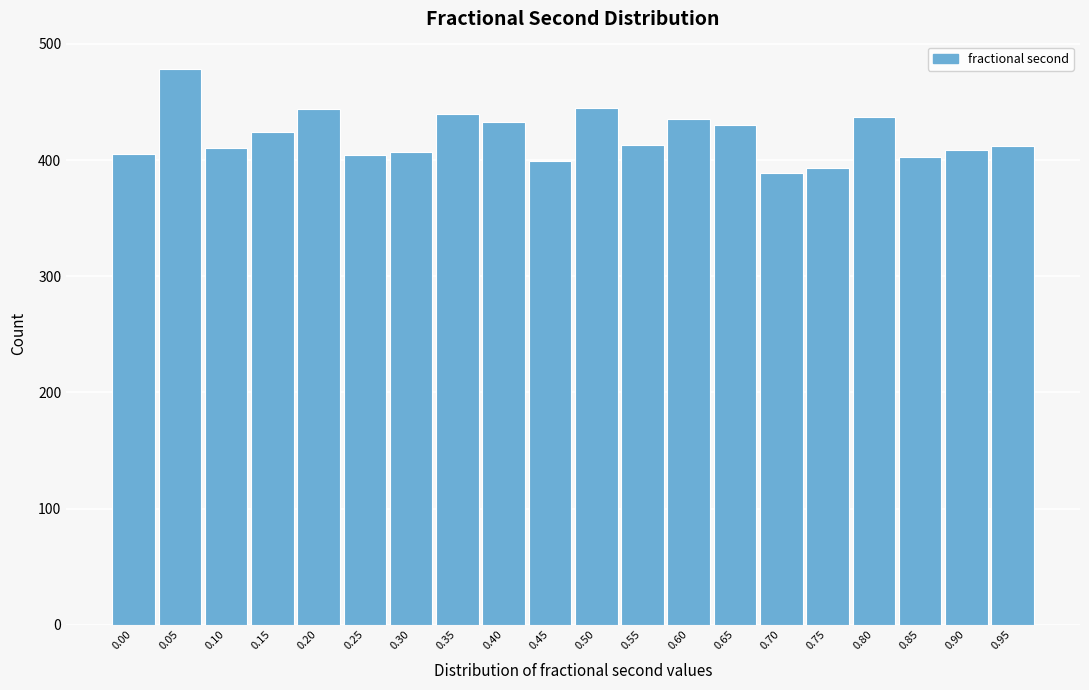

What is the change in value from 0.20 to 0.70?

-55